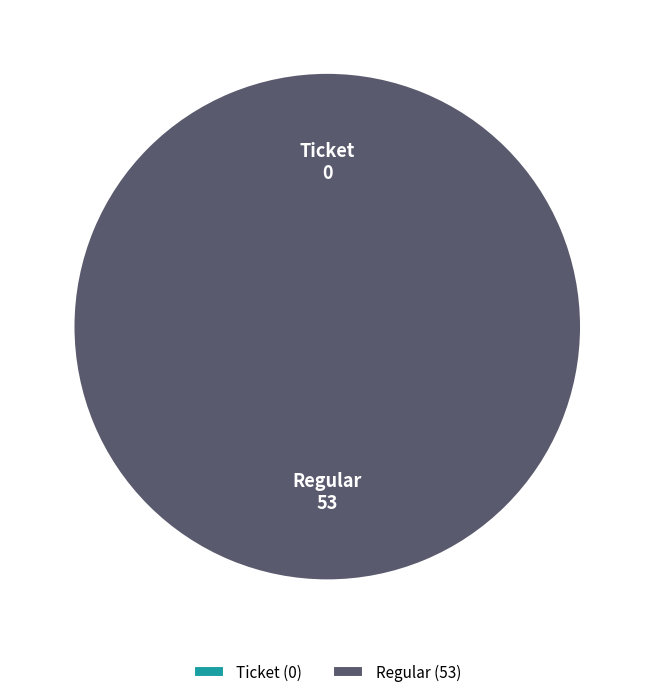

To the nearest percent, what is the combined percentage of Ticket and Regular?

100%